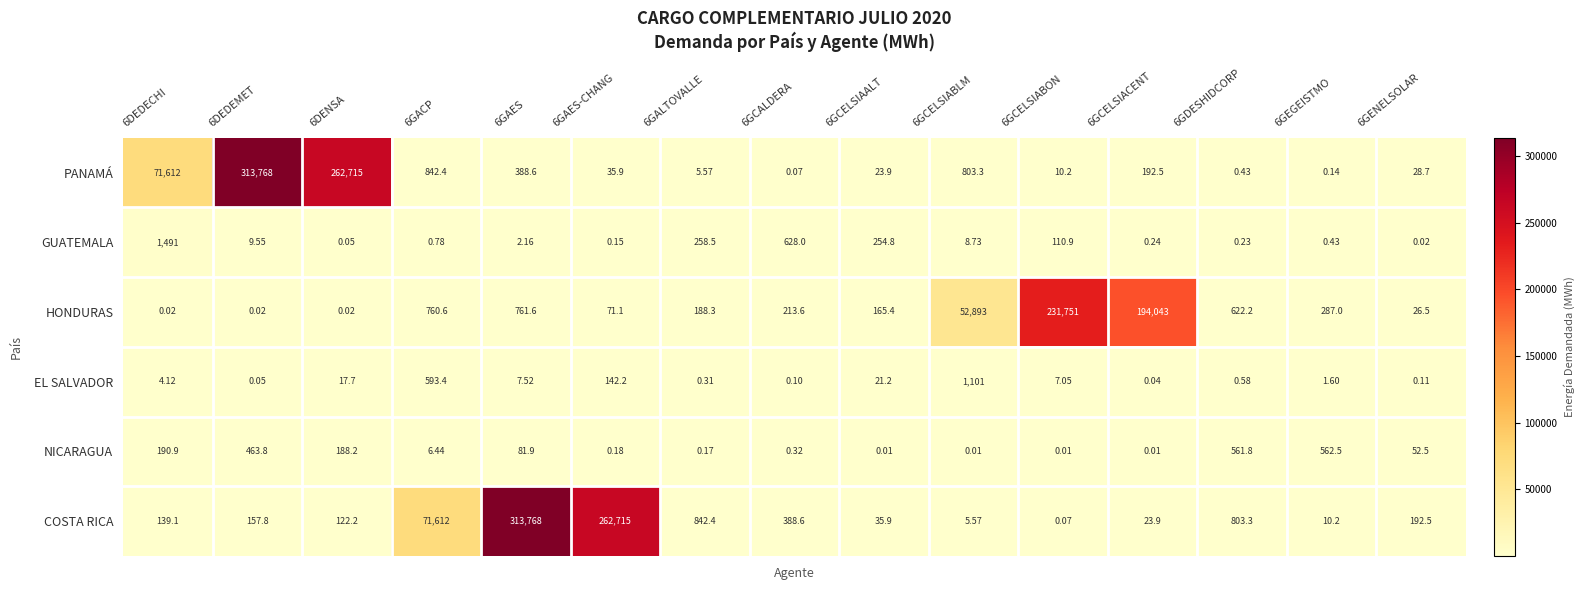

Which series changed the most between 6DEDEMET and 6GEGEISTMO?

PANAMÁ